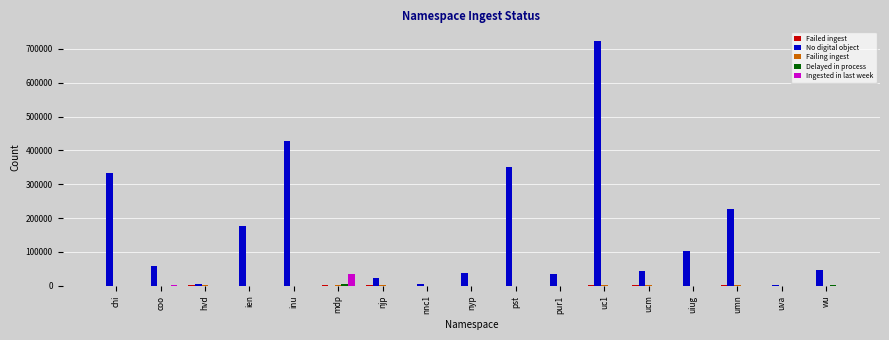

What is the maximum value shown in the chart?

724597